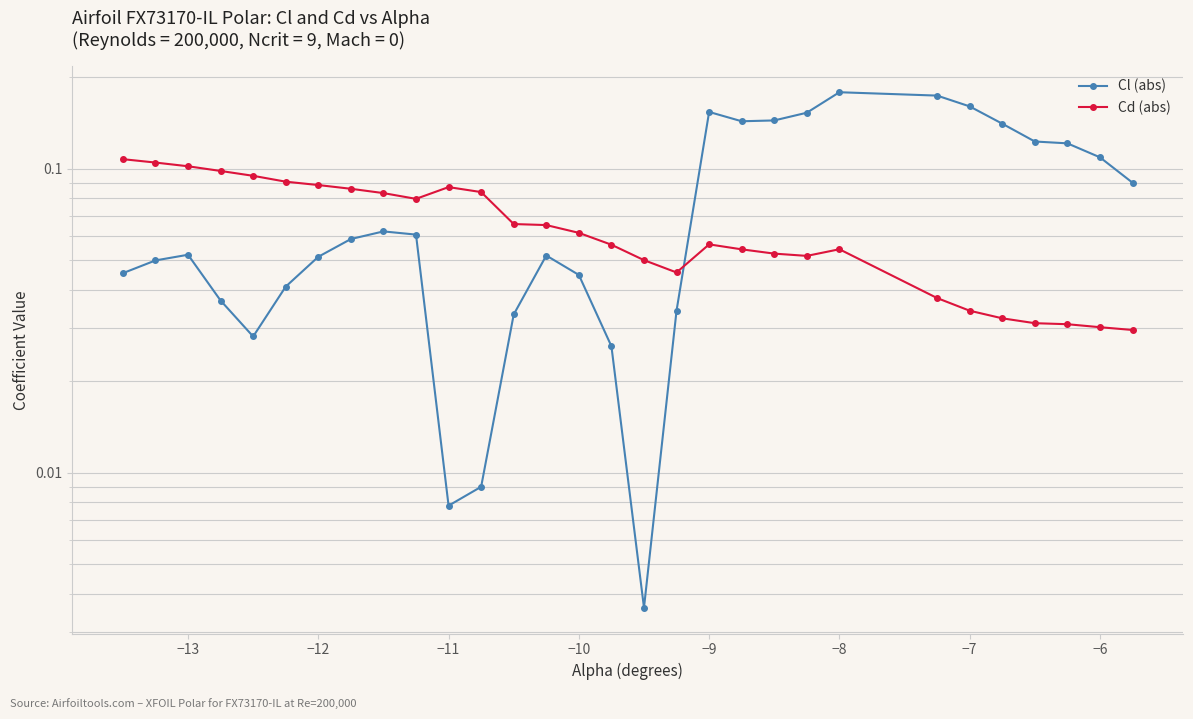

How many interior local valleys does the Cl (abs) series have?

4